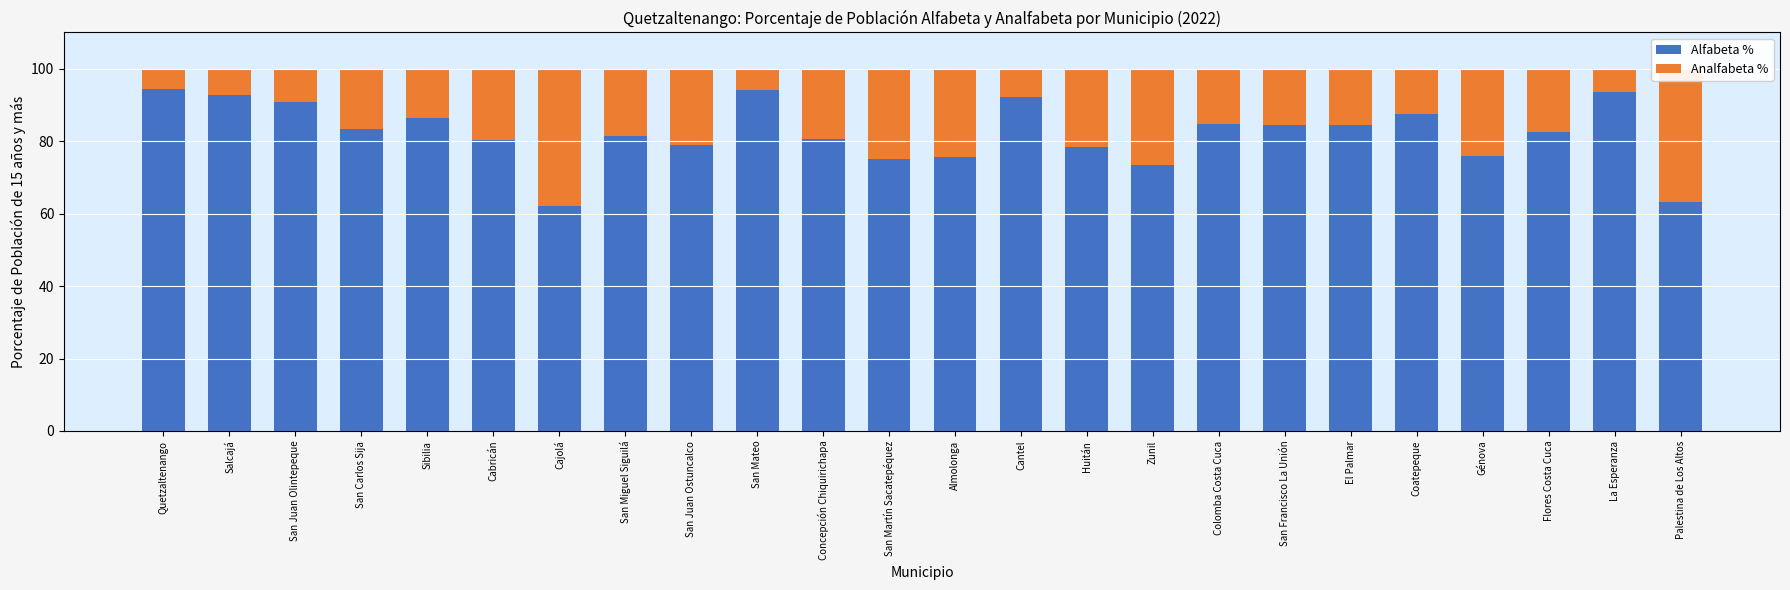

What is the maximum value for Alfabeta %?

94.4